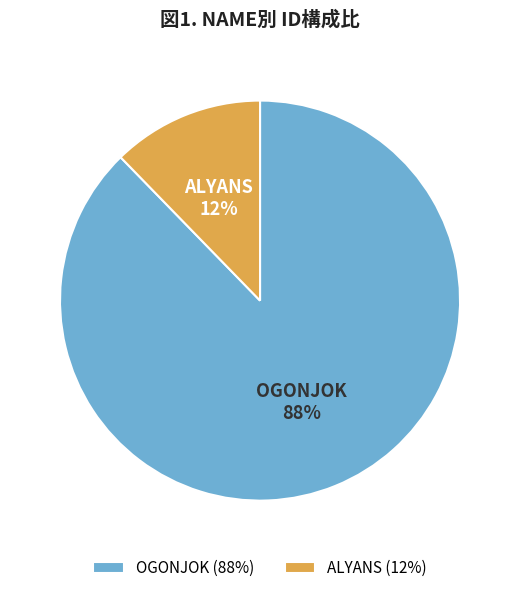

Count the number of slices in the pie.

2